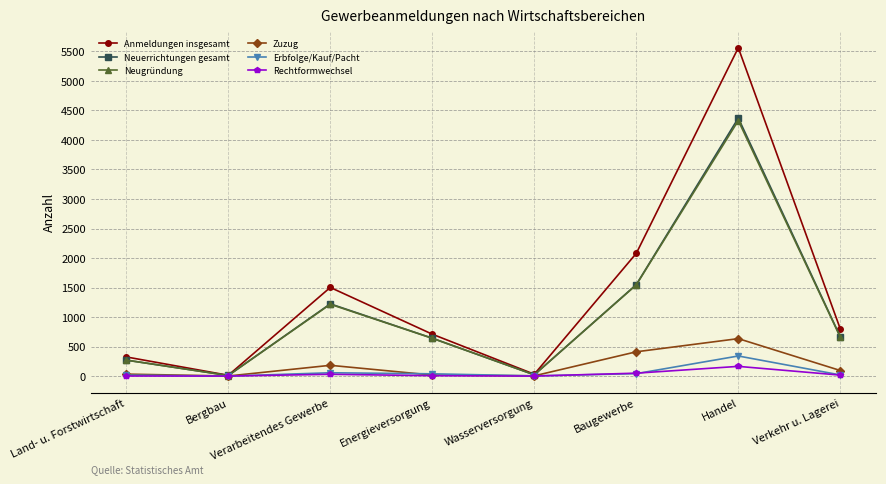

Is it true that Anmeldungen insgesamt equals 2601 at Verarbeitendes Gewerbe?

False